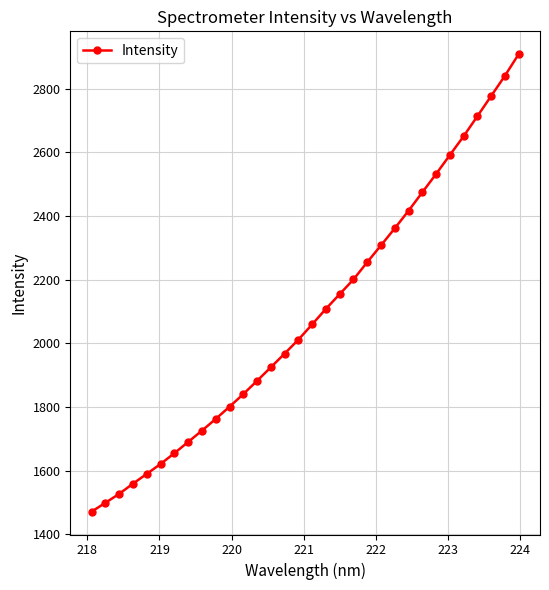

What is the maximum value shown in the chart?

2908.6